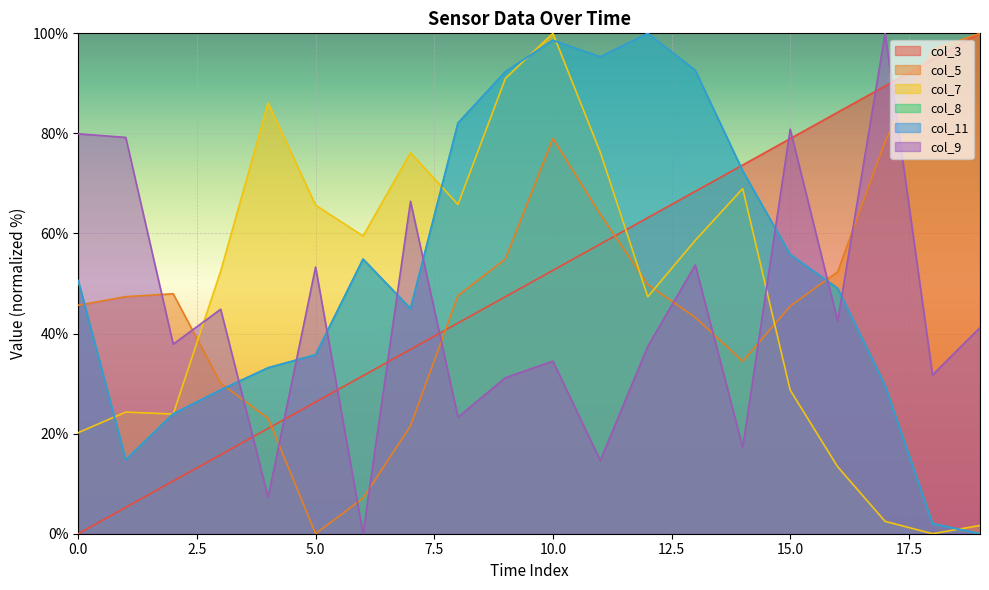

Does the chart display data point markers on the line(s)?

No